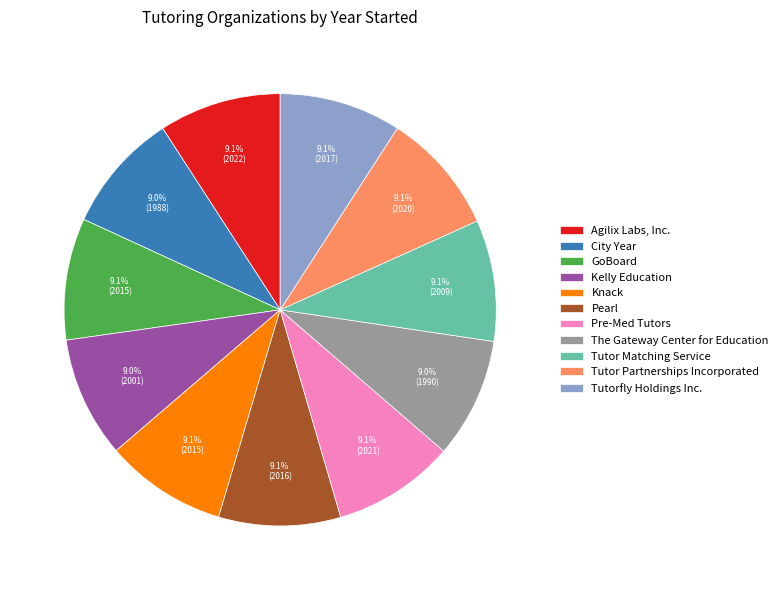

Do Pearl and Tutor Matching Service together represent more than half of the pie?

No